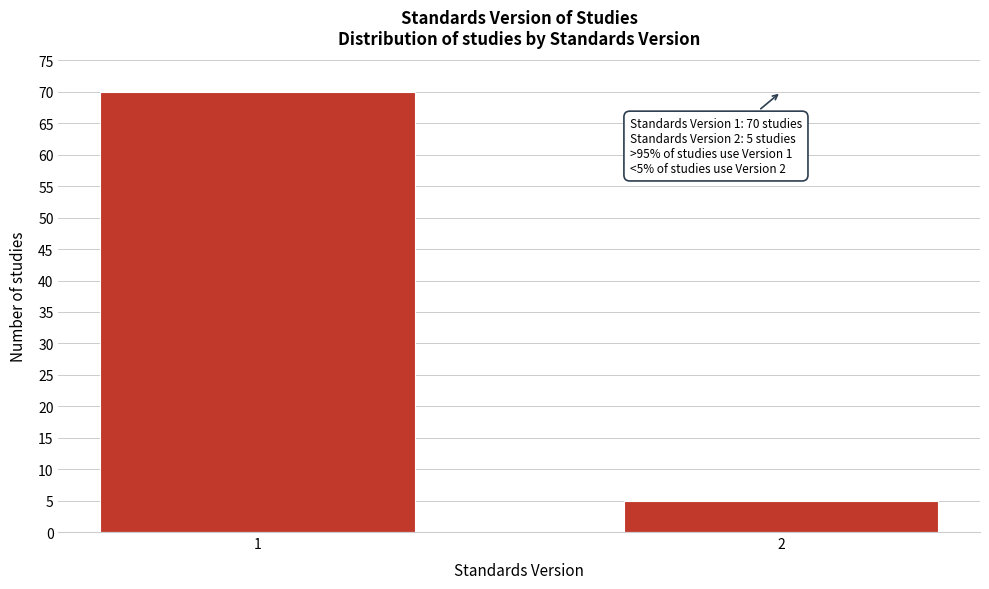

Reading left to right, list all the values displayed in this chart.

70	5